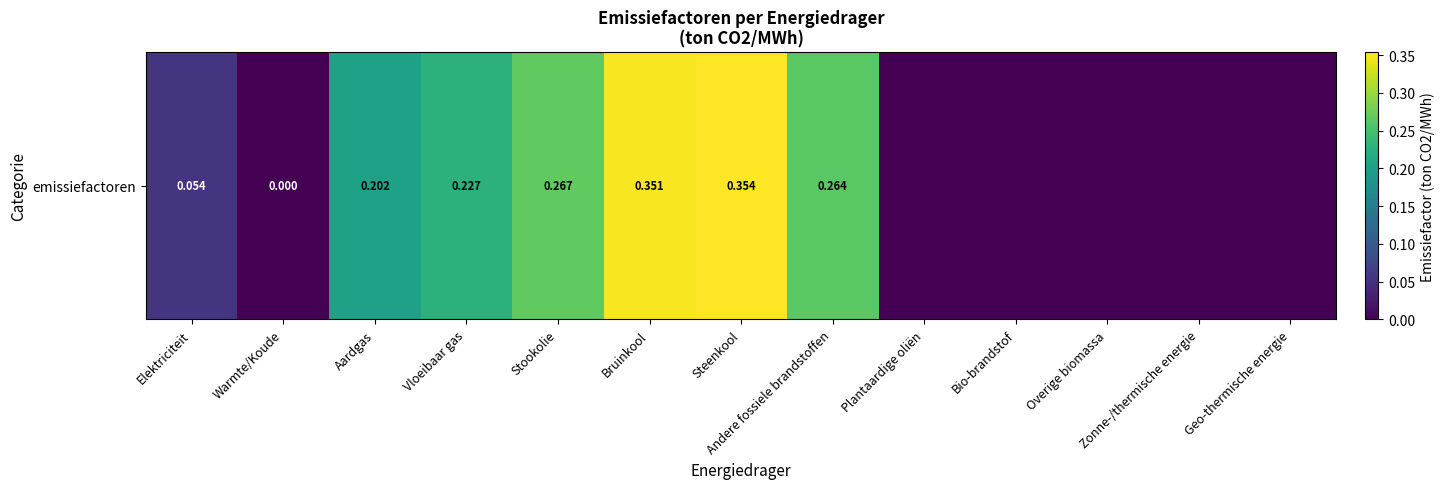

Reading left to right, list all the values displayed in this chart.

Elektriciteit=0.1	Warmte/Koude=0.0	Aardgas=0.2	Vloeibaar gas=0.2	Stookolie=0.3	Bruinkool=0.4	Steenkool=0.4	Andere fossiele brandstoffen=0.3	Plantaardige oliën=0.0	Bio-brandstof=0.0	Overige biomassa=0.0	Zonne-/thermische energie=0.0	Geo-thermische energie=0.0